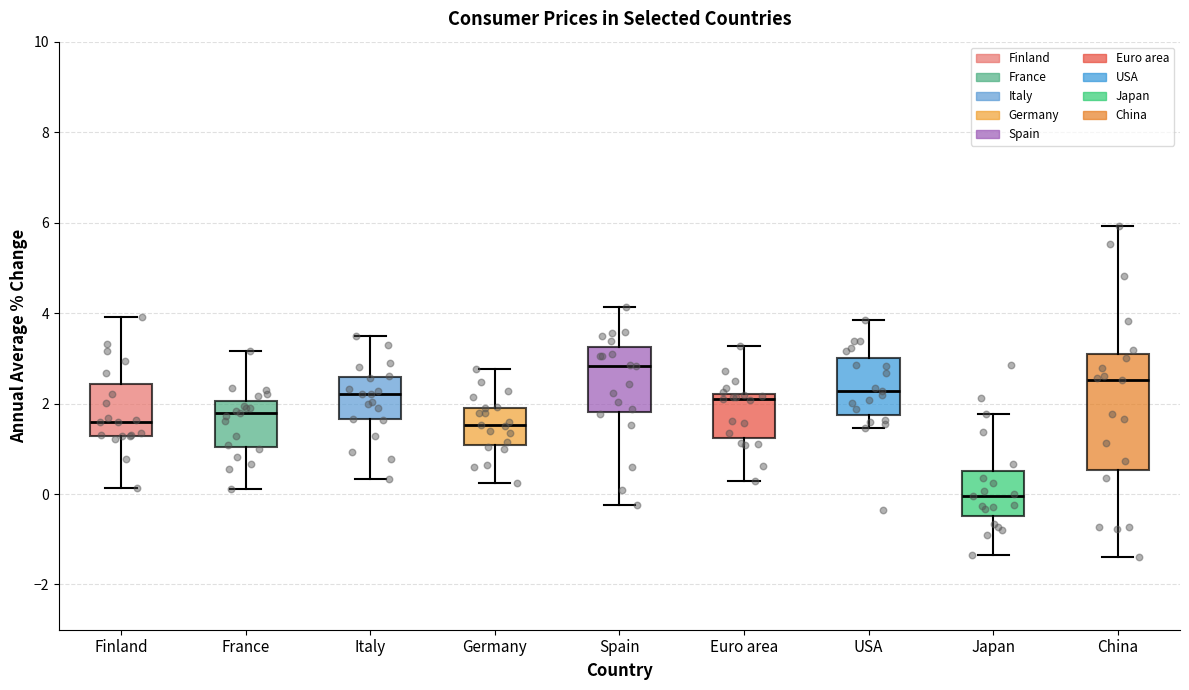

Reading left to right, read every box against the y-axis: the position of its median line, the range the box covers, and the ends of its whiskers. The values are not printed on the chart, so give them approximately, as read against the axis.

Finland: median 1.6, box 1.2 to 2.4, whiskers 0.2 to 4.0
France: median 1.8, box 1.0 to 2.0, whiskers 0.2 to 3.2
Italy: median 2.2, box 1.6 to 2.6, whiskers 0.4 to 3.4
Germany: median 1.6, box 1.0 to 2.0, whiskers 0.2 to 2.8
Spain: median 2.8, box 1.8 to 3.2, whiskers -0.2 to 4.2
Euro area: median 2.2 (just below the box's upper edge), box 1.2 to 2.2, whiskers 0.2 to 3.2
USA: median 2.2, box 1.8 to 3.0, whiskers 1.4 to 3.8
Japan: median 0.0, box -0.4 to 0.6, whiskers -1.4 to 1.8
China: median 2.6, box 0.6 to 3.0, whiskers -1.4 to 6.0